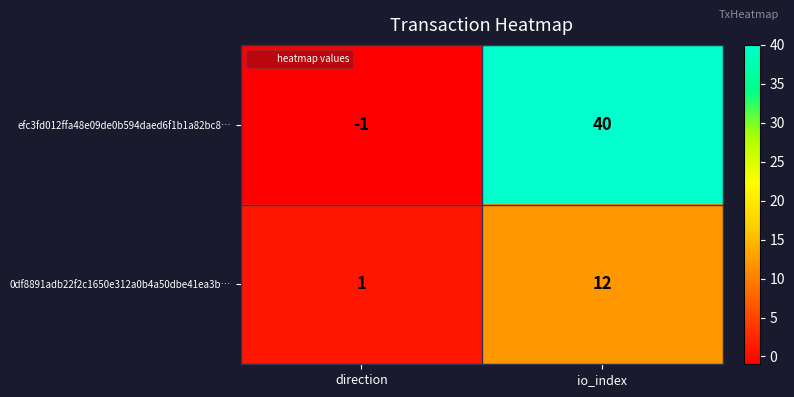

What is the sum of all efc3fd012ffa48e09de0b594daed6f1b1a82bc8… values?

39